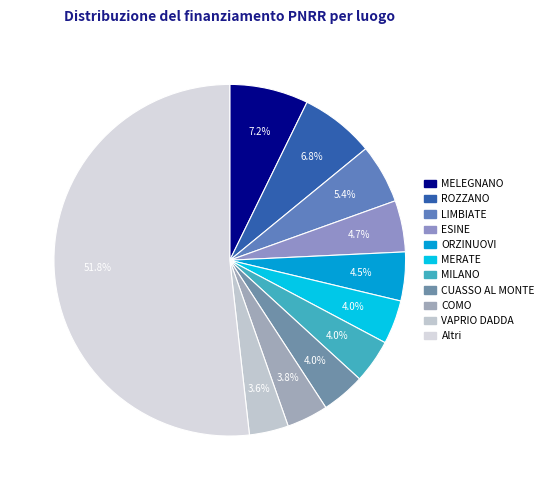

Is there any slice that represents more than half of the pie?

Yes